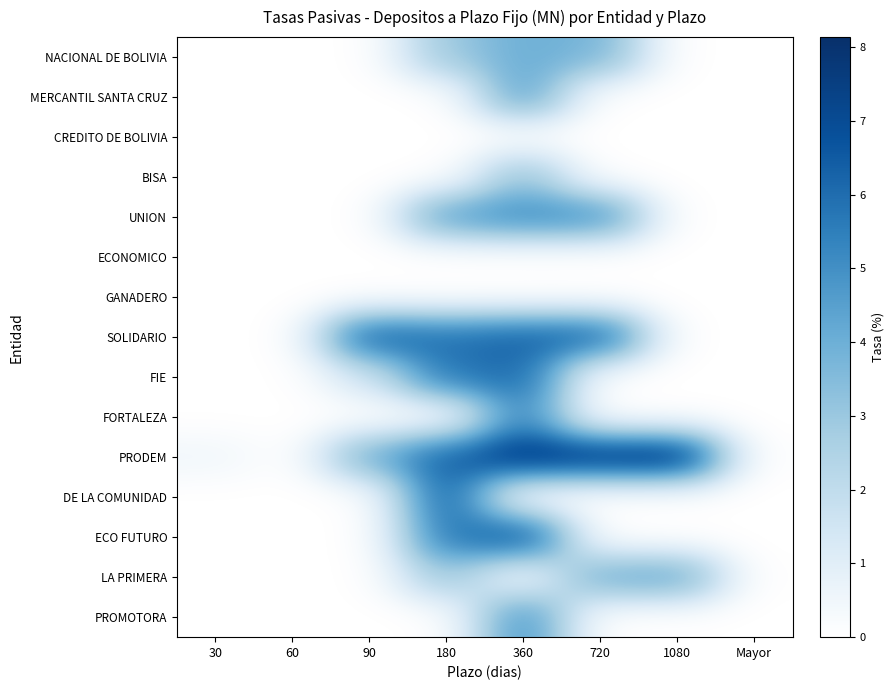

At which category is the sum across all series the highest?

360